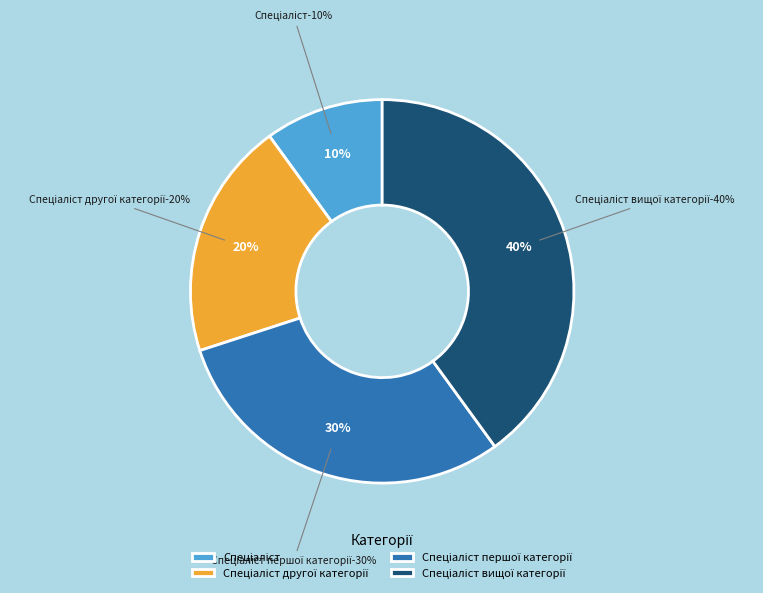

Is Спеціаліст the majority of the pie?

No